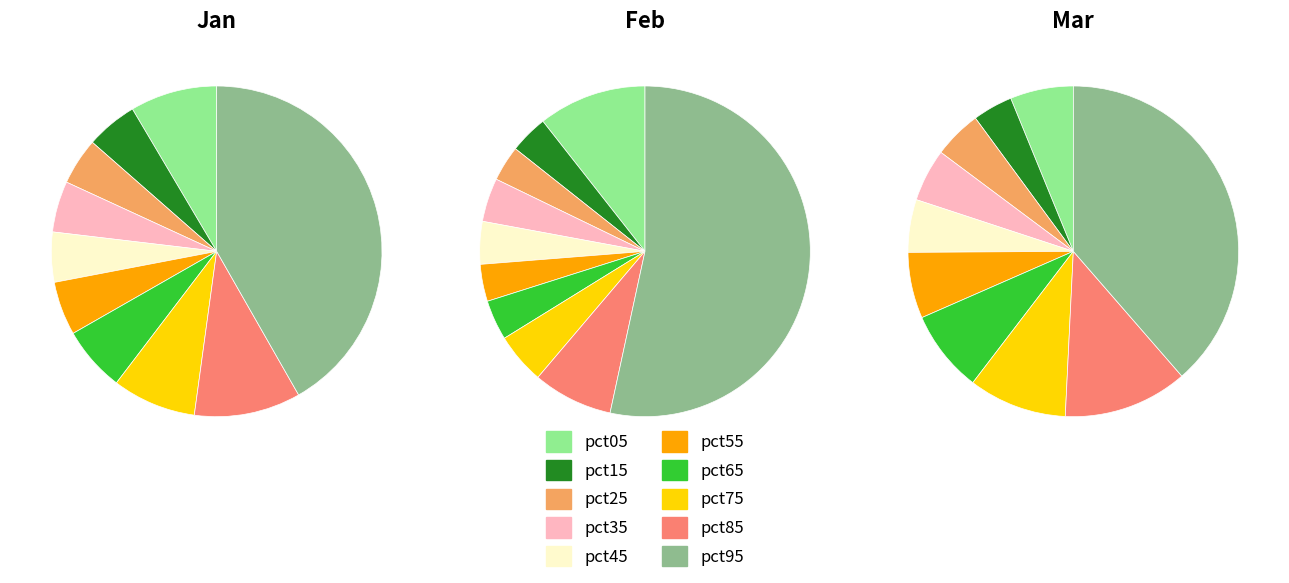

To the nearest percent, what is the average slice percentage?

10%